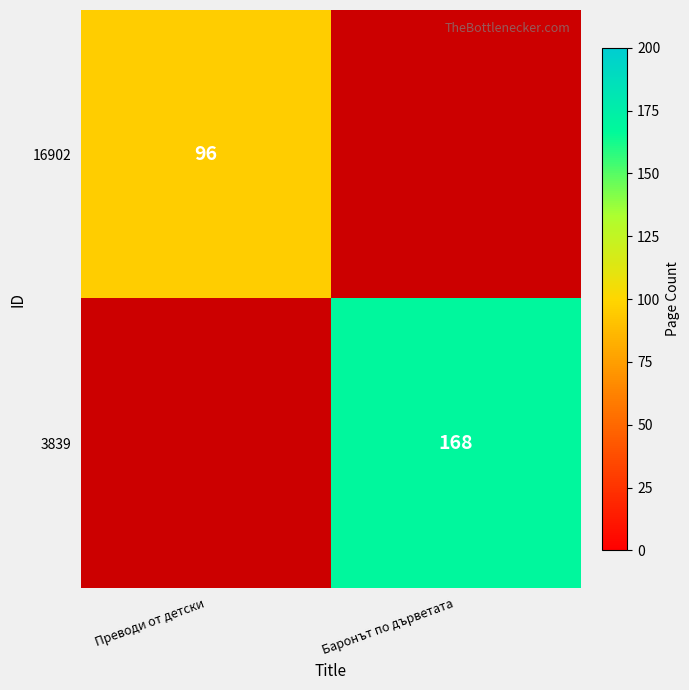

Is the value of 3839 at Баронът по дърветата greater than the value of 16902 at Преводи от детски?

Yes